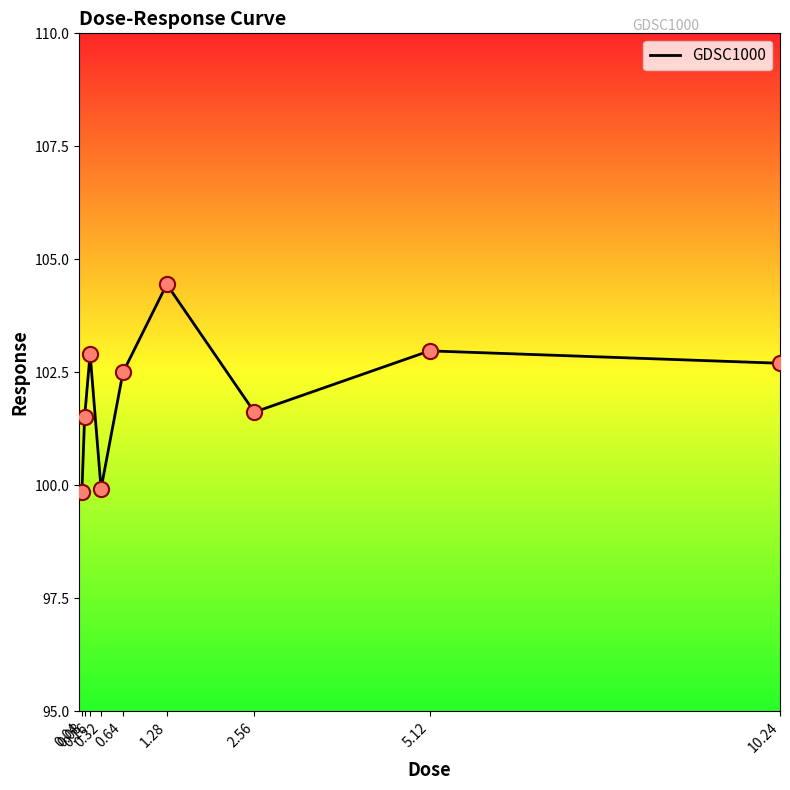

Approximately how many times larger is the value at 2.56 compared to 0.64?

1.0